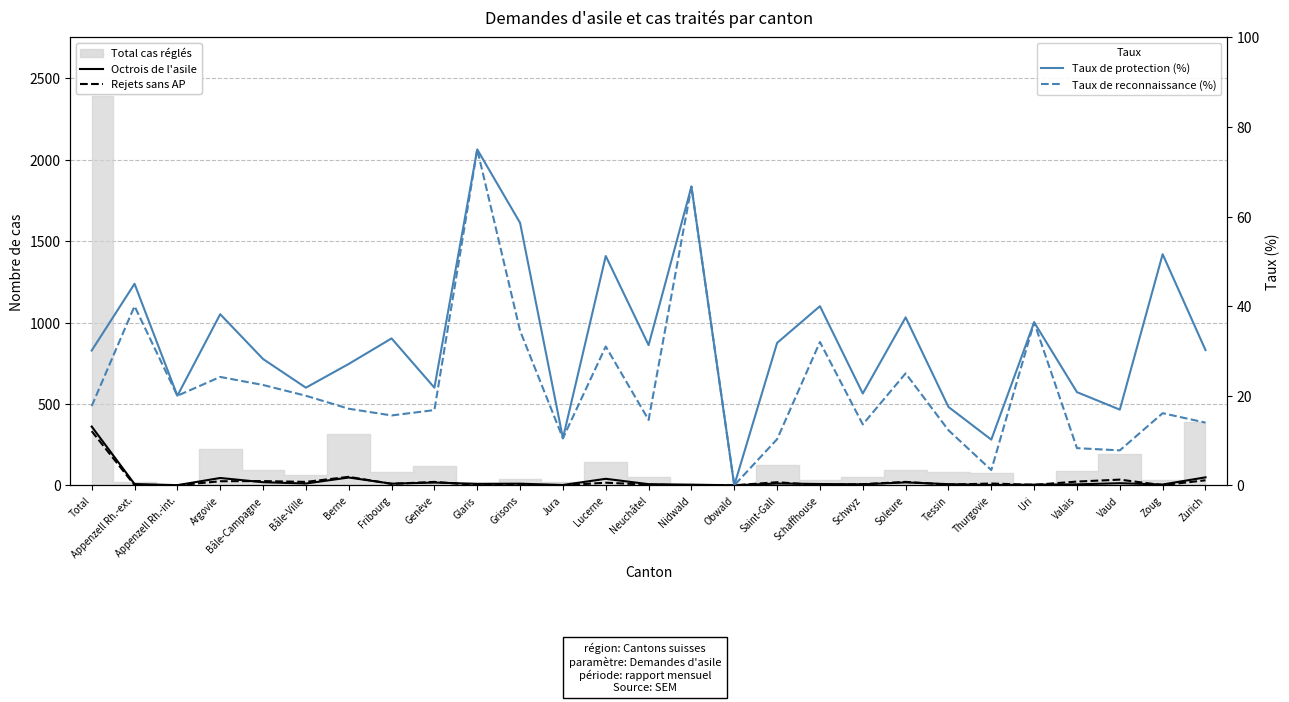

Which series has the largest total across all categories?

Taux de protection (%)